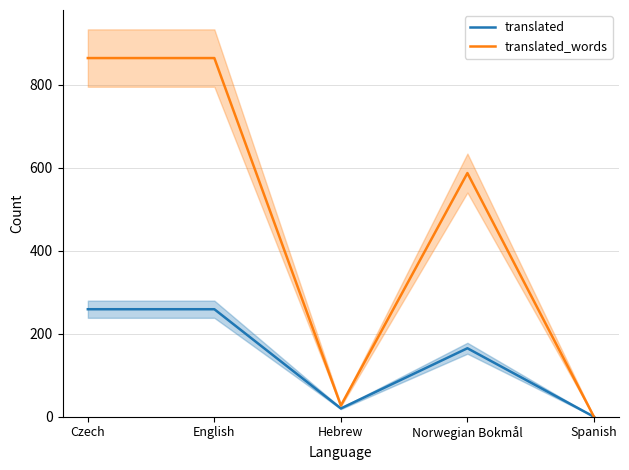

True or false: translated_words and translated intersect in this chart.

False